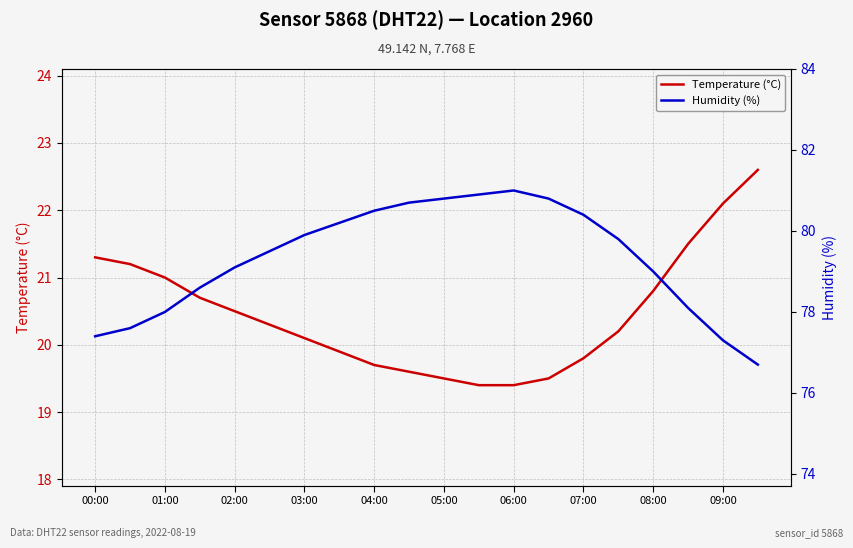

How many values in the Temperature (°C) series are below 20?

8